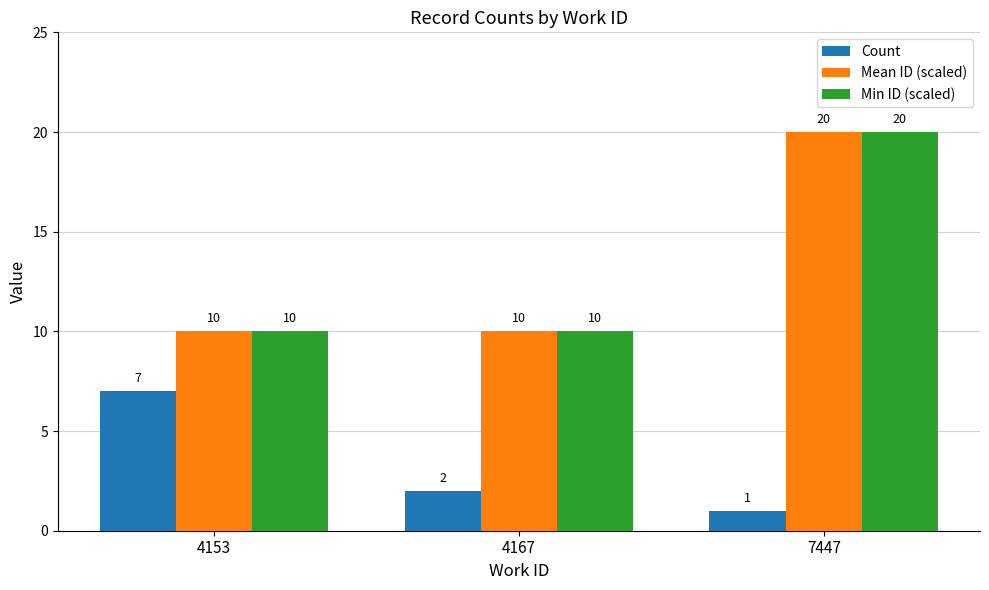

What is the difference between the highest and lowest values at 7447?

19